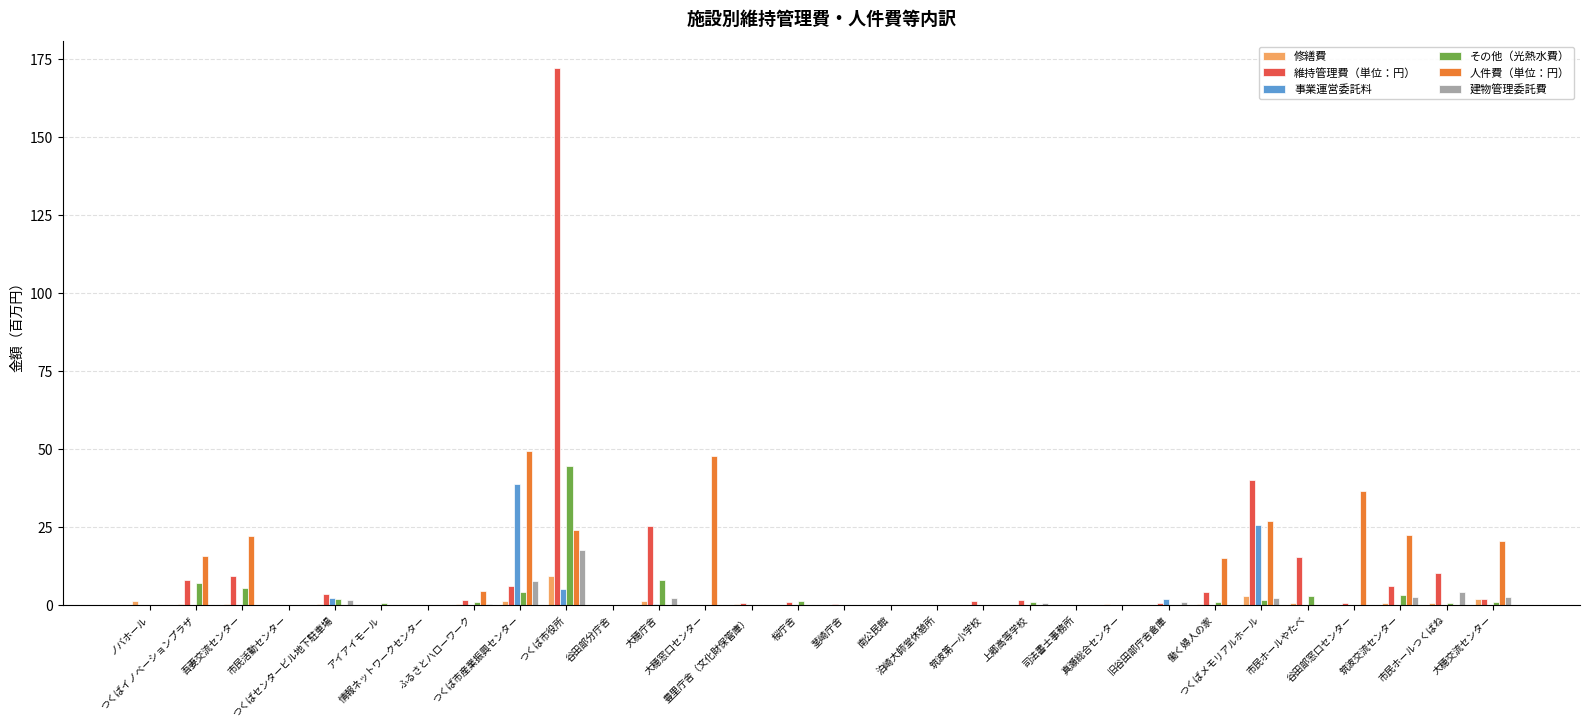

What is the sum of all 維持管理費（単位：円） values?

308.9